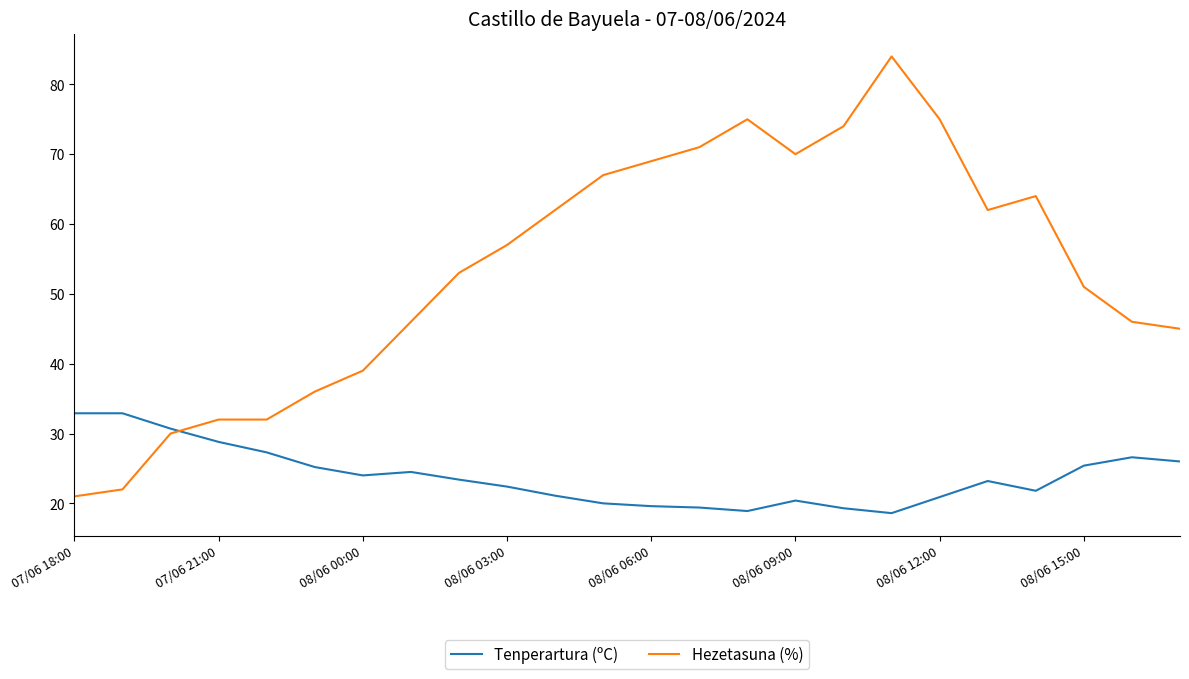

Rank the series by their average value, from highest to lowest.

Hezetasuna (%), Tenperartura (ºC)